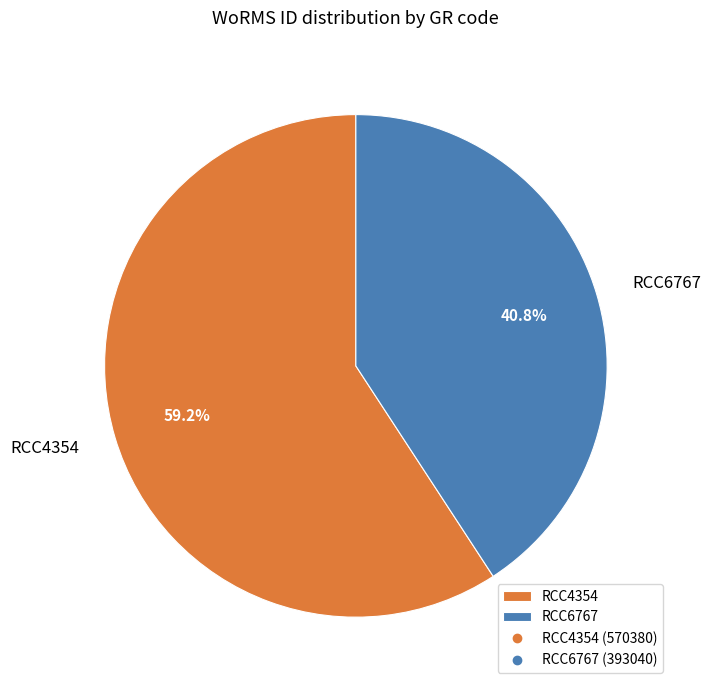

How many slices are in this pie chart?

2